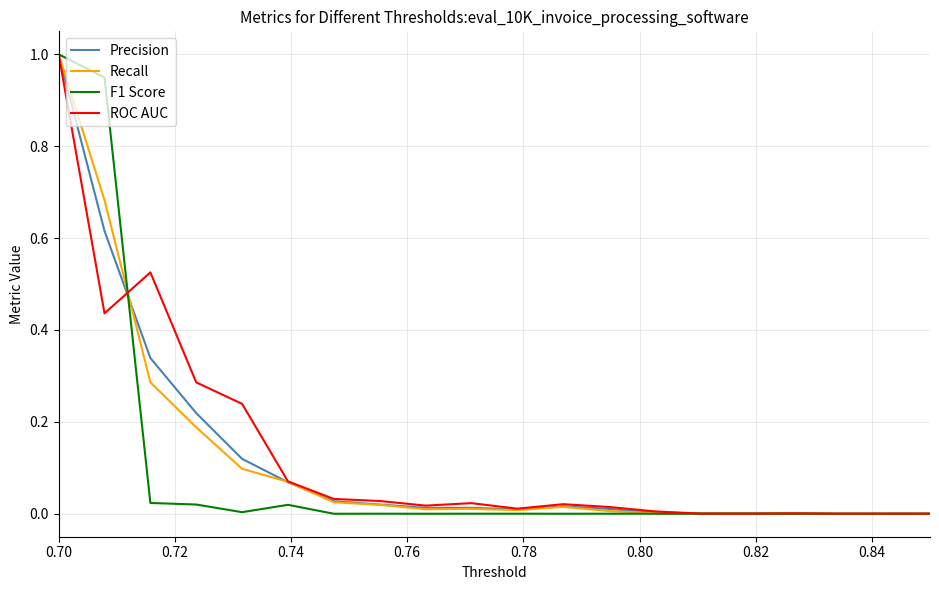

What is the maximum value for Precision?

1.0